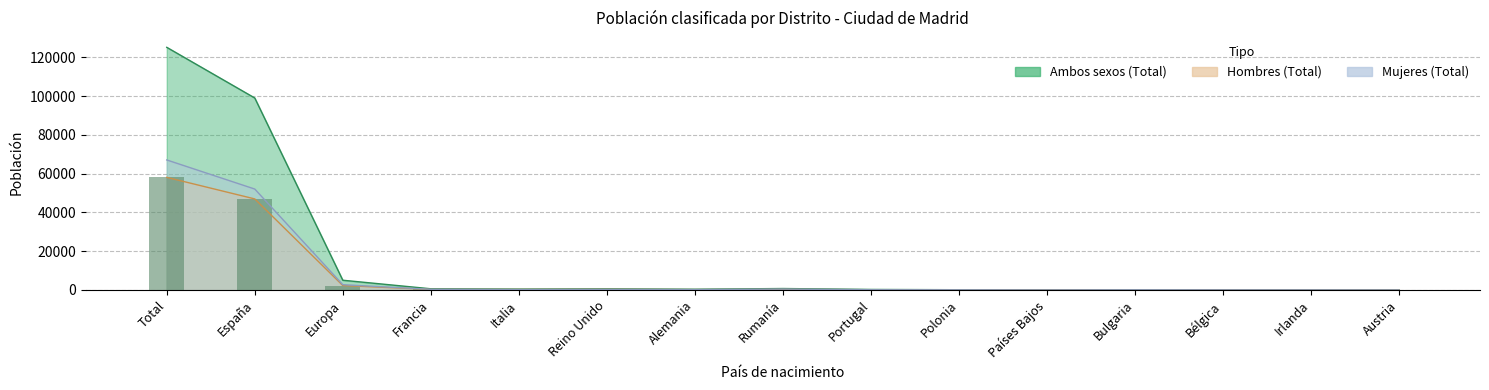

How many values in the Mujeres (Total) series exceed 189?

7